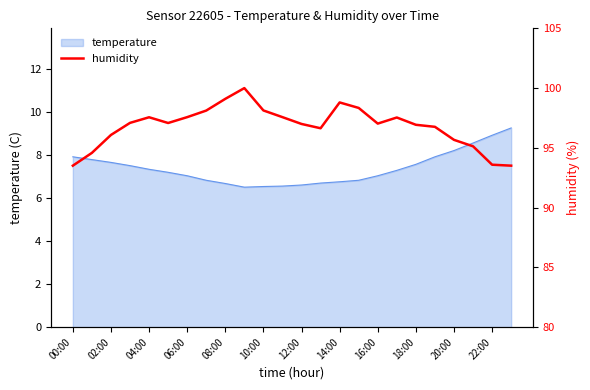

Count the number of categories in the chart.

24